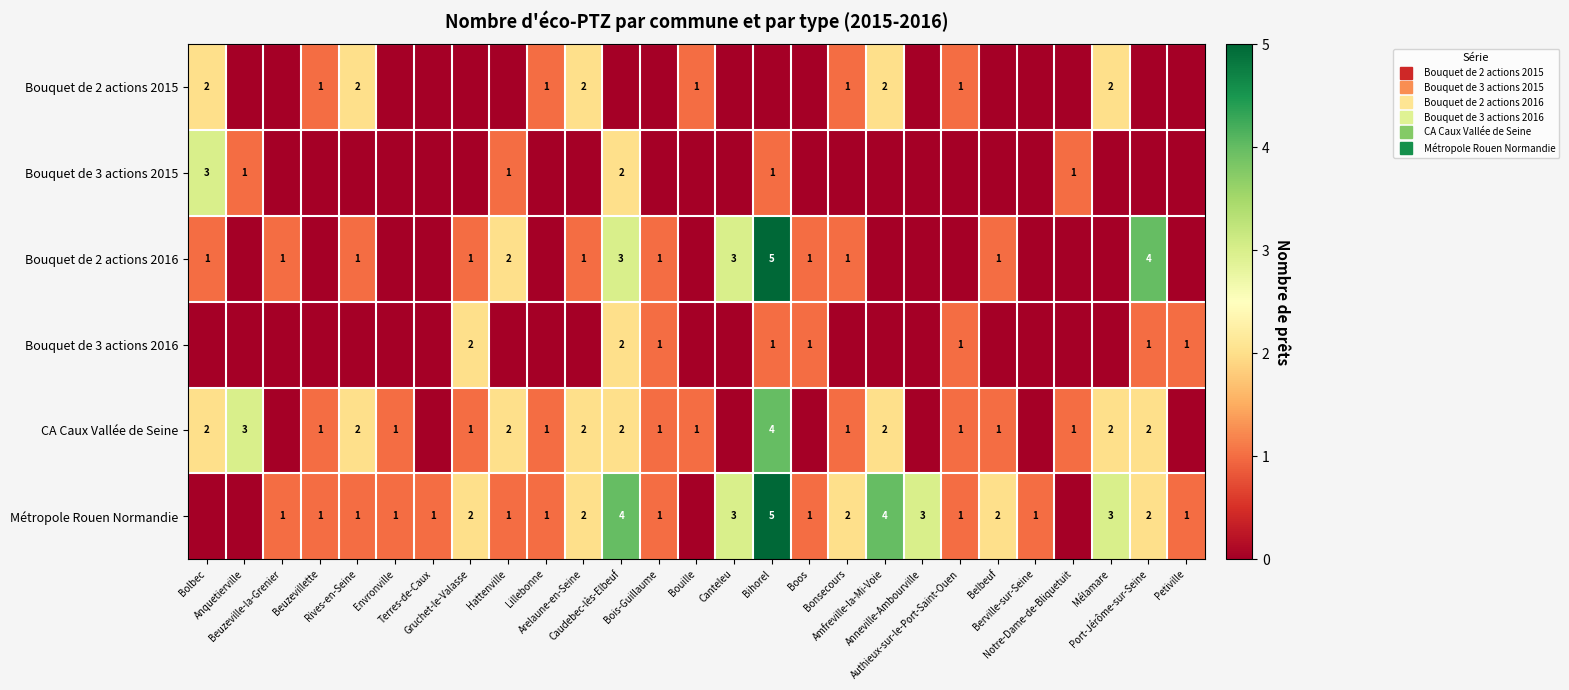

Count the Bouquet de 3 actions 2015 values in the range 0 to 1.

25